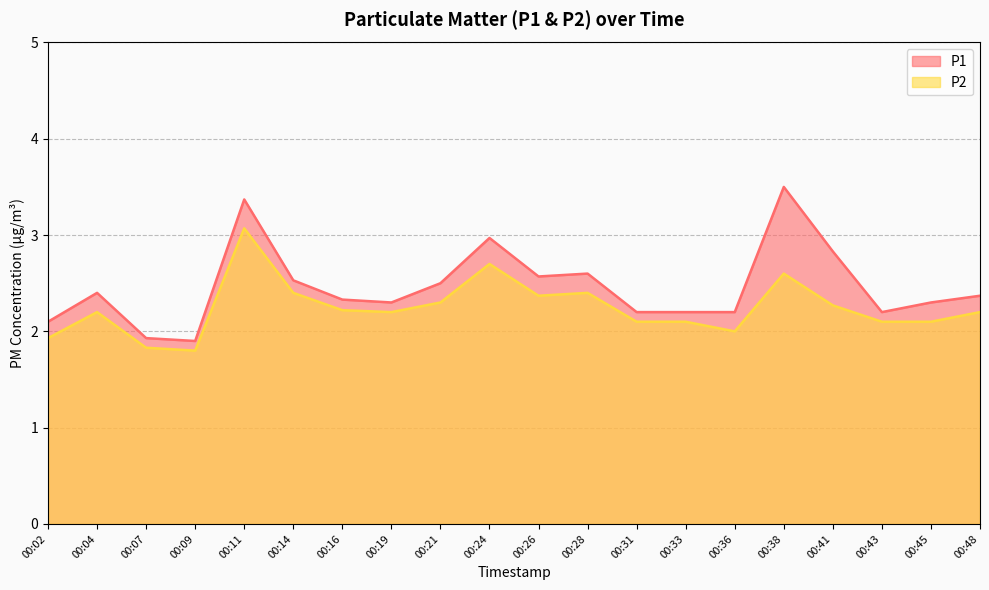

List the series in order of their overall mean, lowest first.

P2, P1